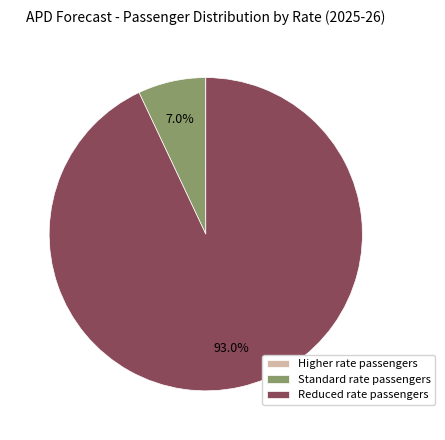

To the nearest percent, what is the combined percentage of Standard rate passengers and Reduced rate passengers?

100%